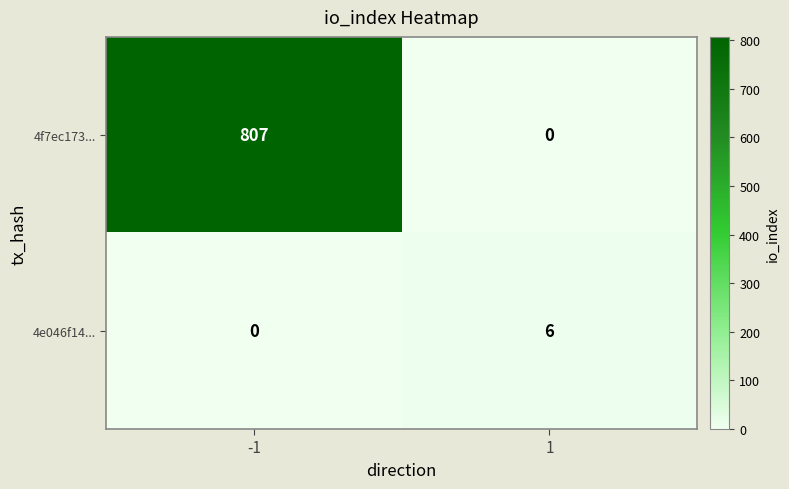

How many distinct data groups are displayed?

2